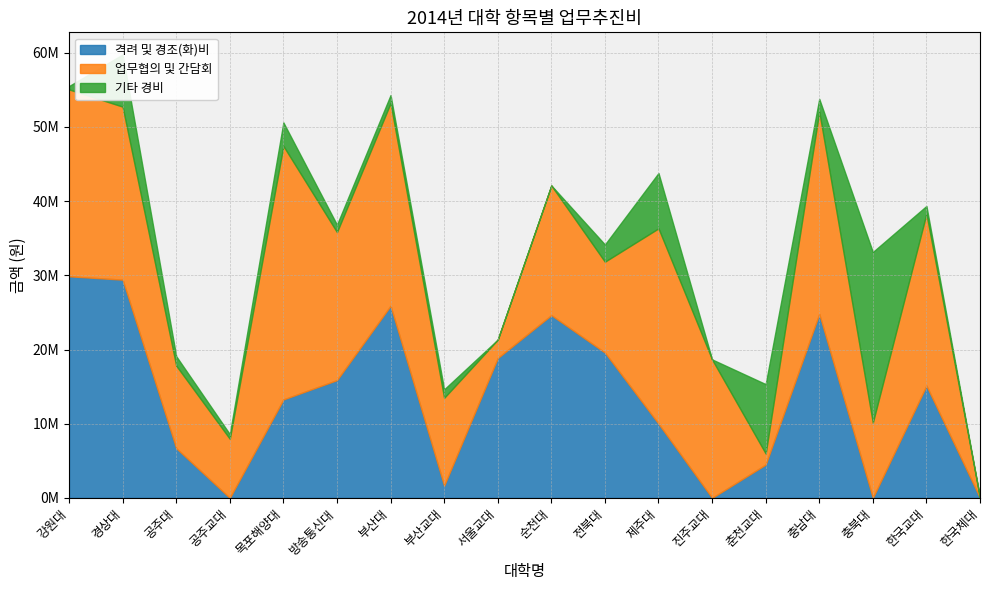

The 격려 및 경조(화)비 series shows 15274062 at 순천대. True or false?

False